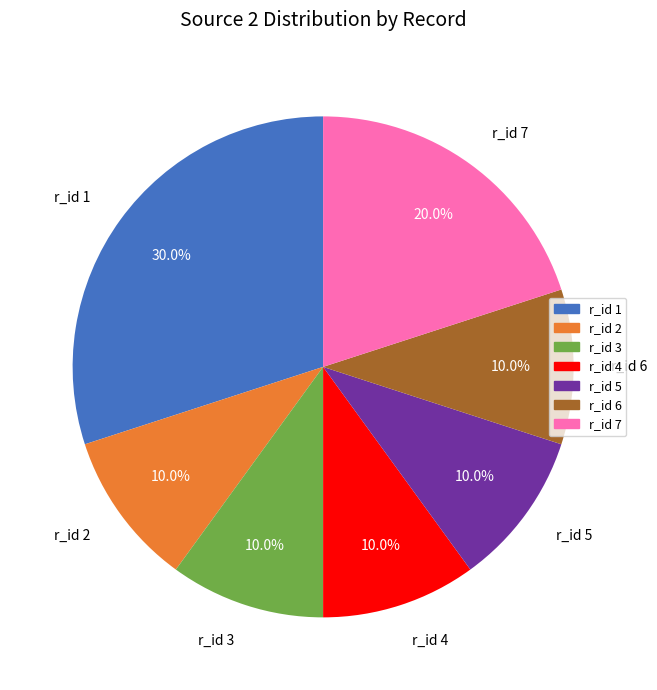

How many segments does this pie chart have?

7